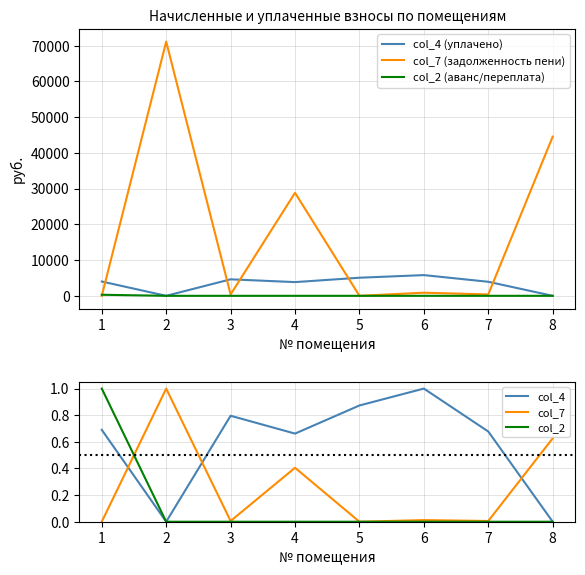

Which series has the largest total across all categories?

col_7 (задолженность пени)